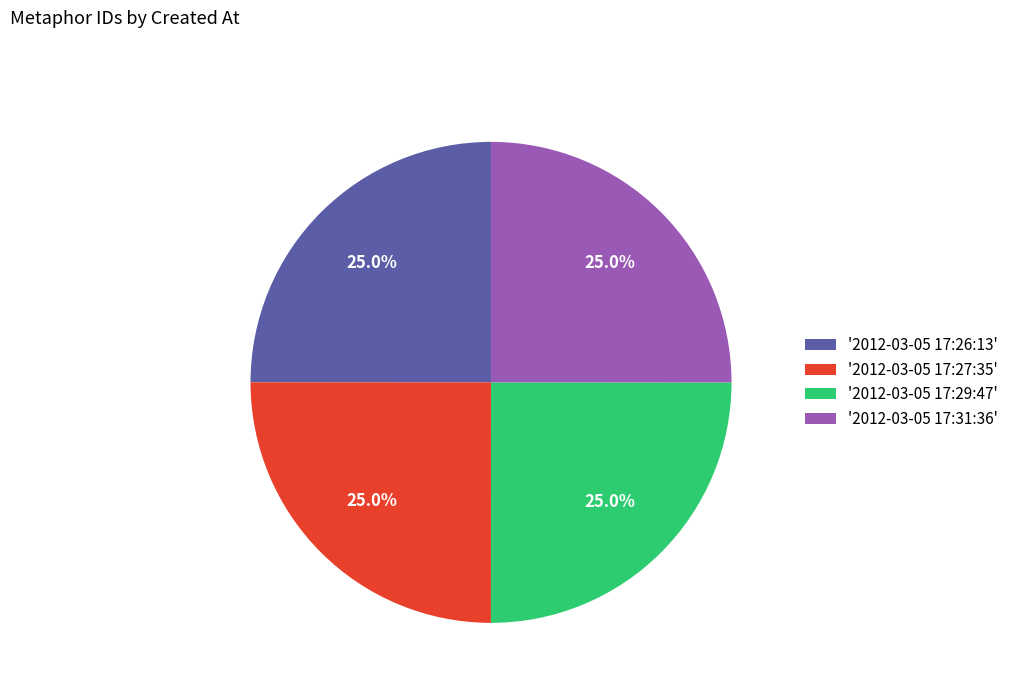

What is the total percentage of '2012-03-05 17:29:47' and '2012-03-05 17:26:13'?

50.0%